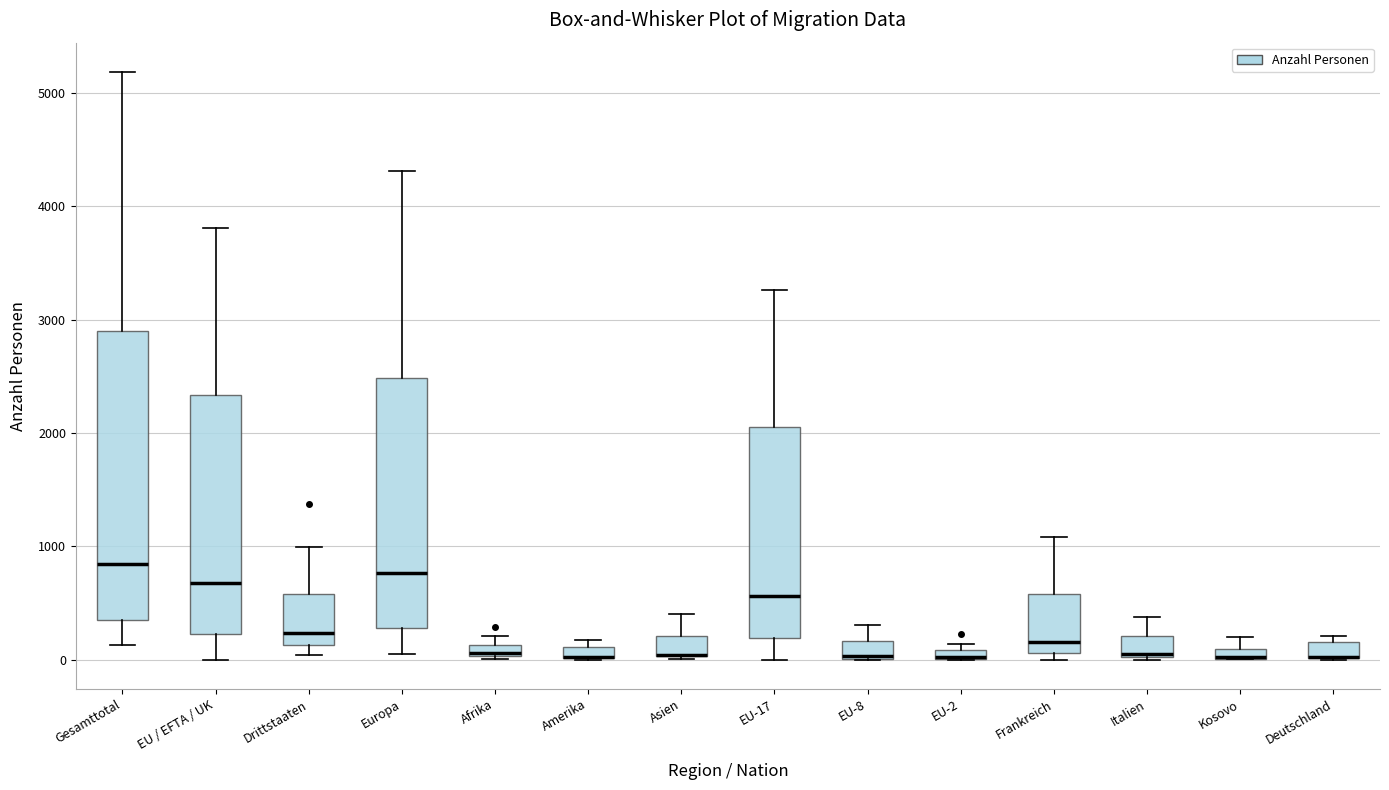

Comparing the boxes themselves (not the whiskers), which one is the tallest?

Gesamttotal